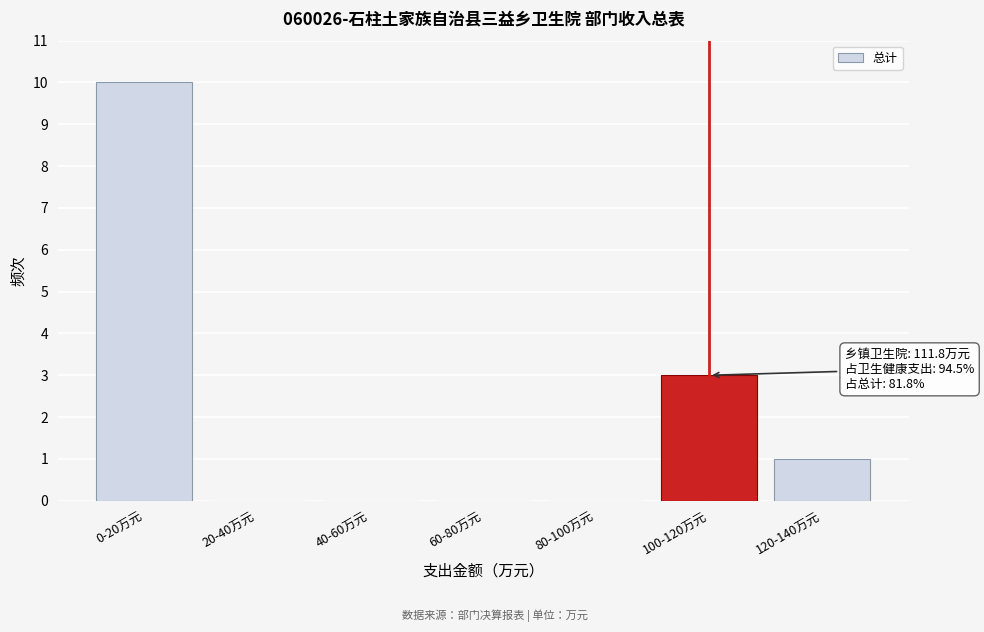

Reading right to left, extract all data points from this chart.

120-140万元=1	100-120万元=3	80-100万元=0	60-80万元=0	40-60万元=0	20-40万元=0	0-20万元=10